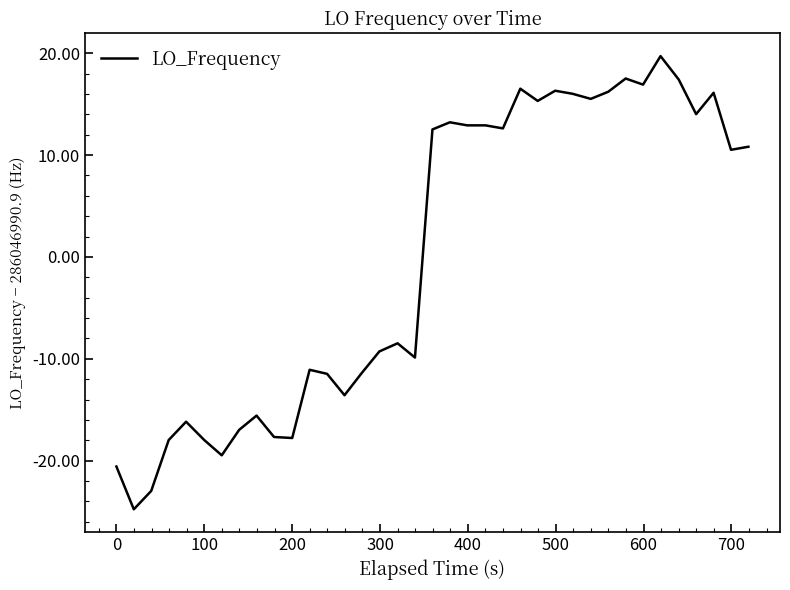

What is the difference between the maximum and minimum values?

44.5